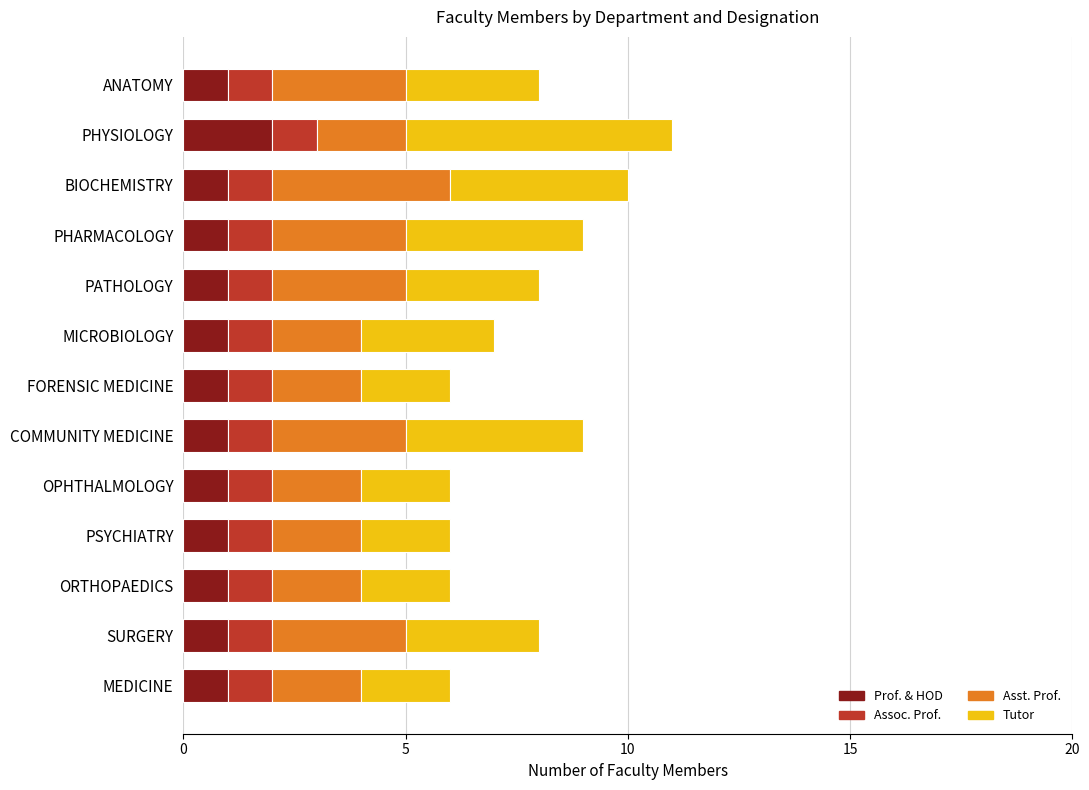

At which label does Prof. & HOD reach its peak?

PHYSIOLOGY